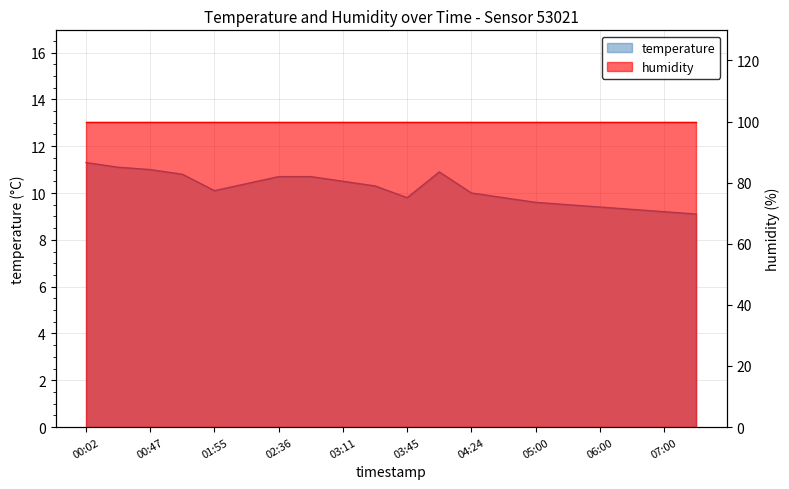

What is the change in value from 03:45 to 05:30?

-0.3